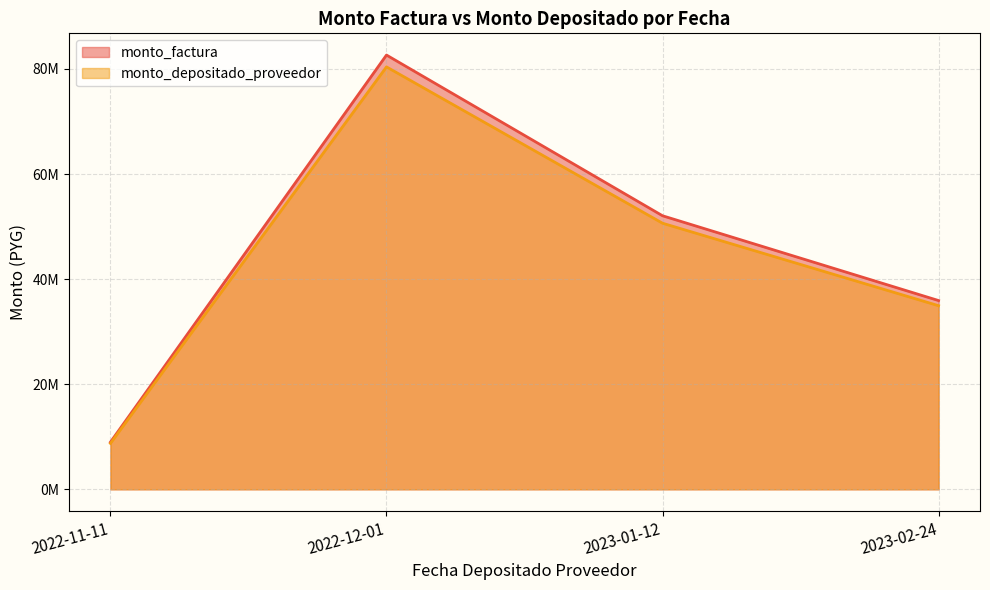

List the labels in order of monto_factura value, smallest first.

2022-11-11, 2023-02-24, 2023-01-12, 2022-12-01